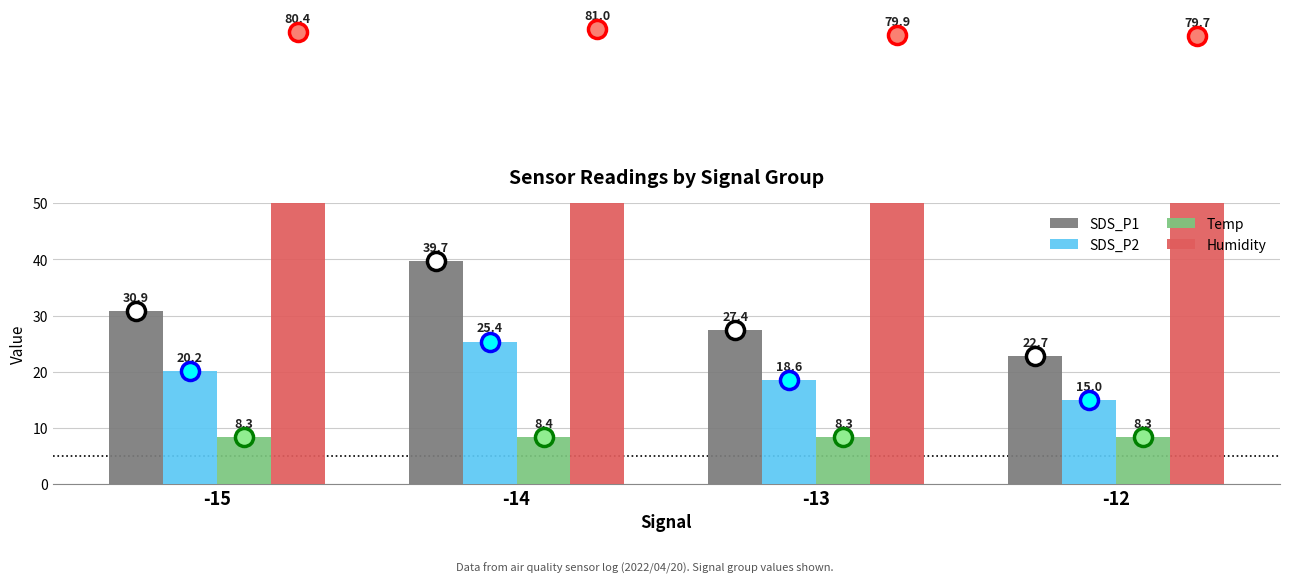

What is the total value across all series at -15?

139.7